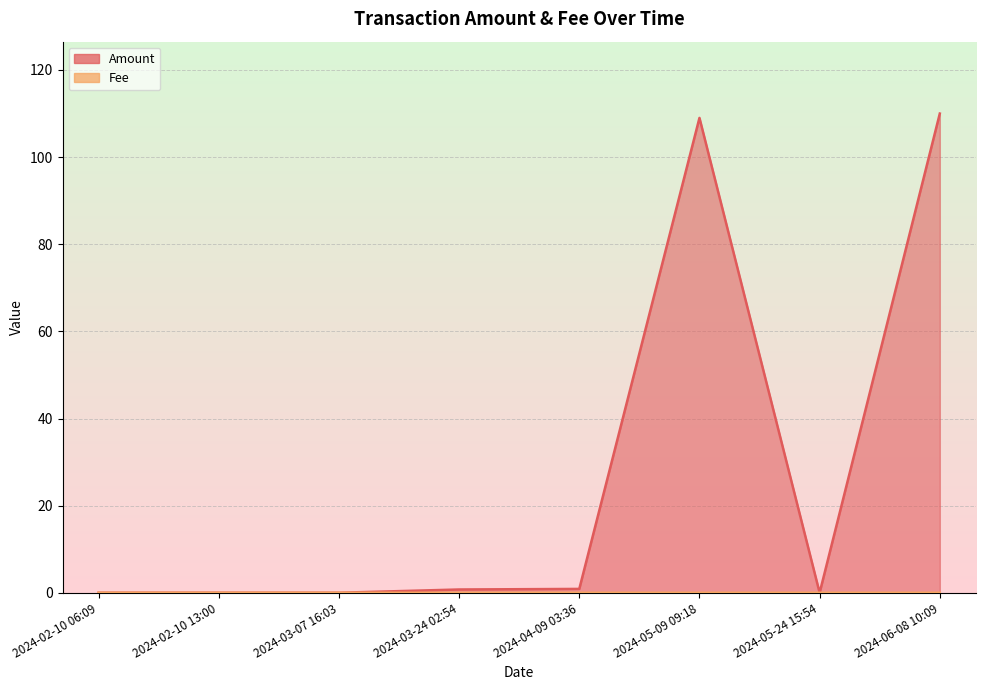

What is the average value of the Amount series?

27.6